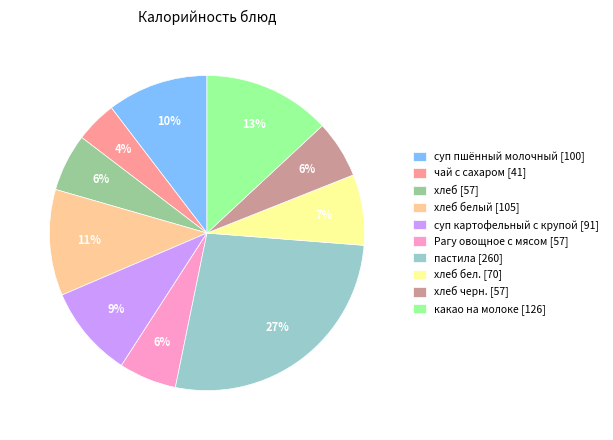

Is the sum of суп пшённый молочный [100] and чай с сахаром [41] greater than half?

No